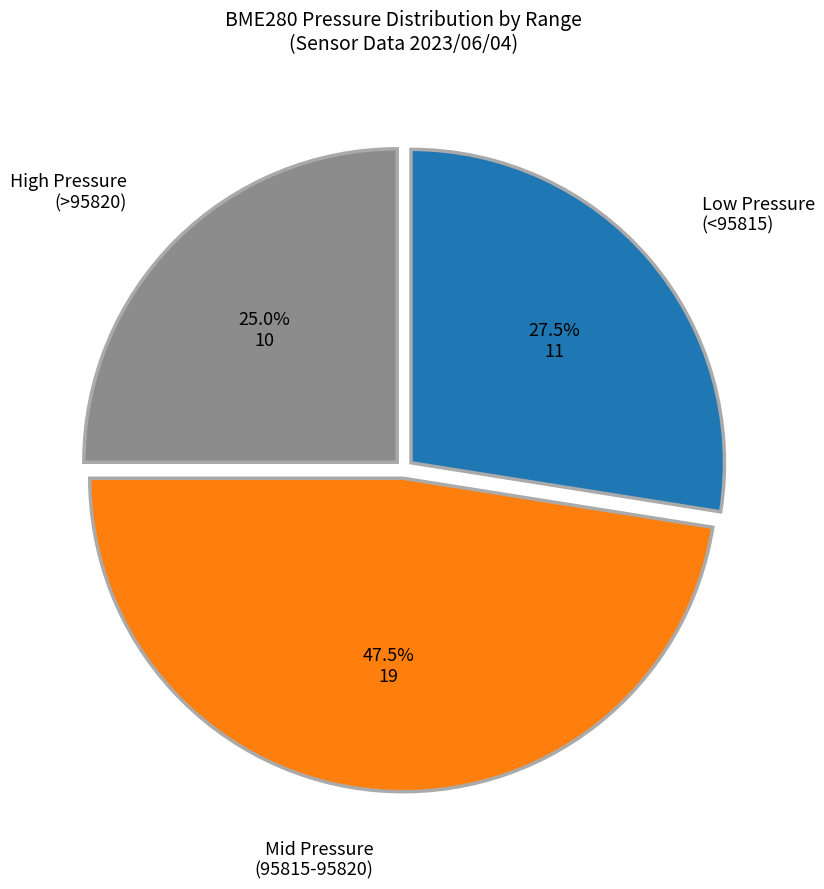

Does any single category account for the majority?

No